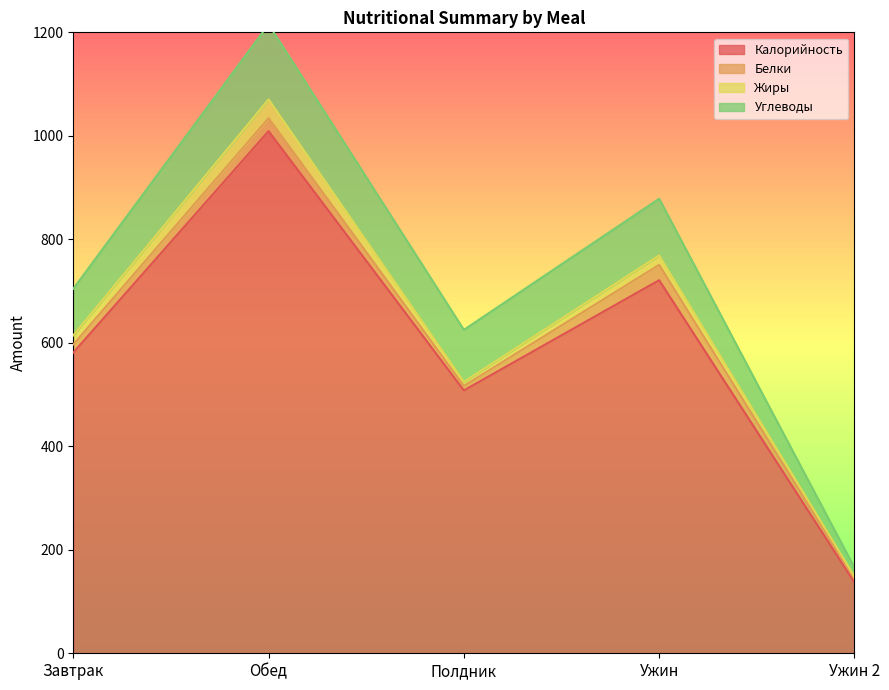

List the labels in order of Калорийность value, smallest first.

Ужин 2, Полдник, Завтрак, Ужин, Обед